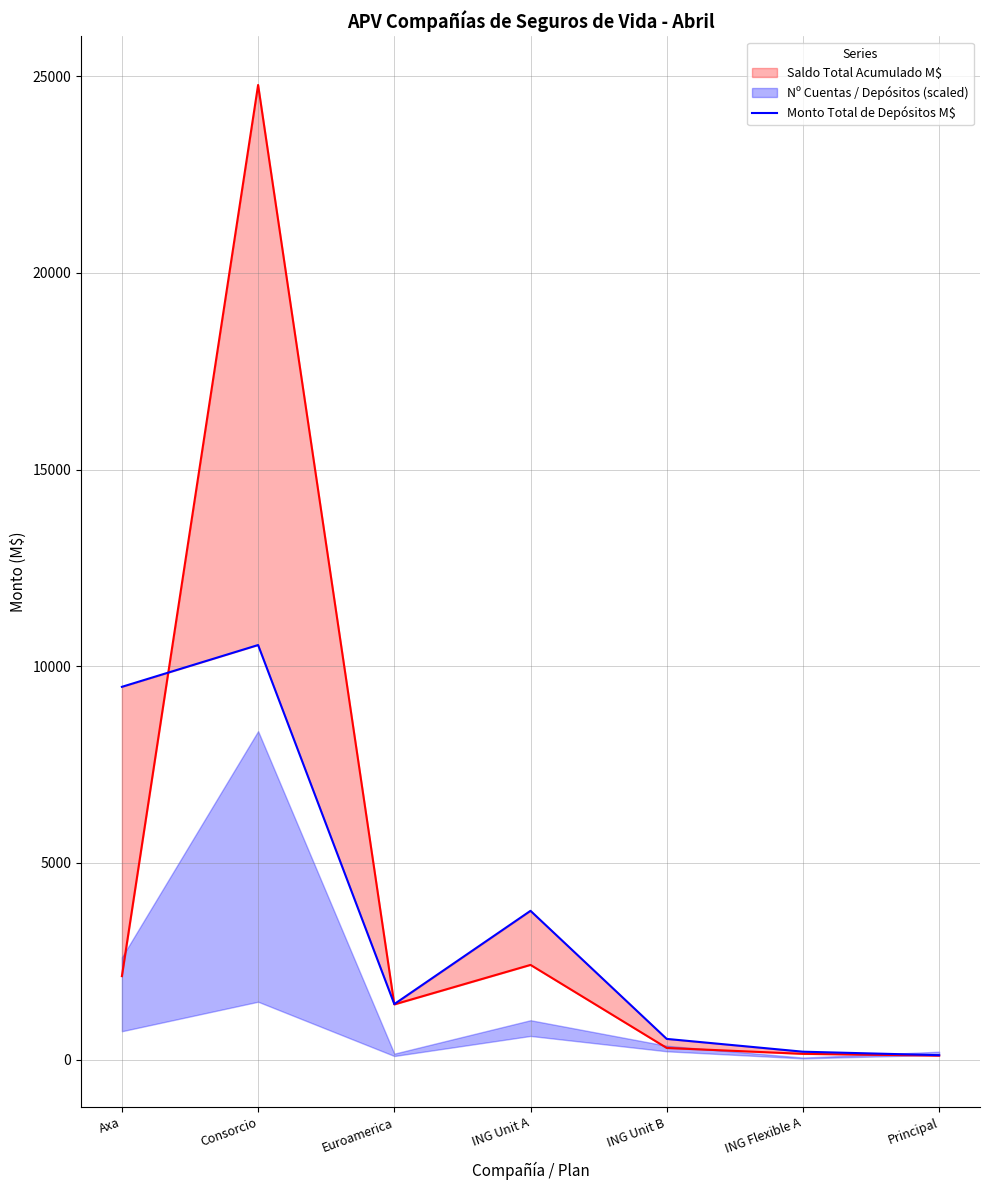

Is it true that Monto Total de Depósitos M$ equals 765.7 at ING Unit B?

False